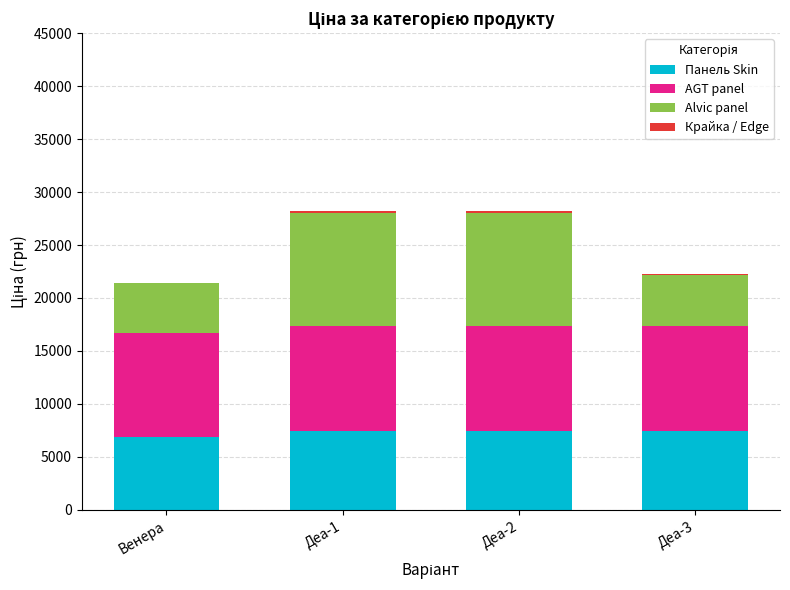

What is the maximum value for Панель Skin?

7474.4